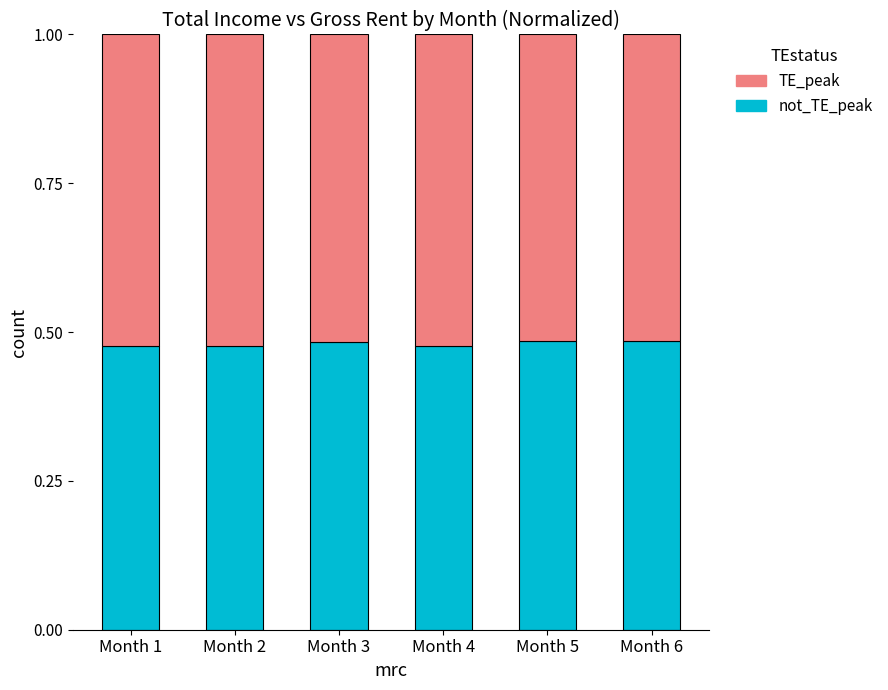

How many categories are shown in the chart?

6